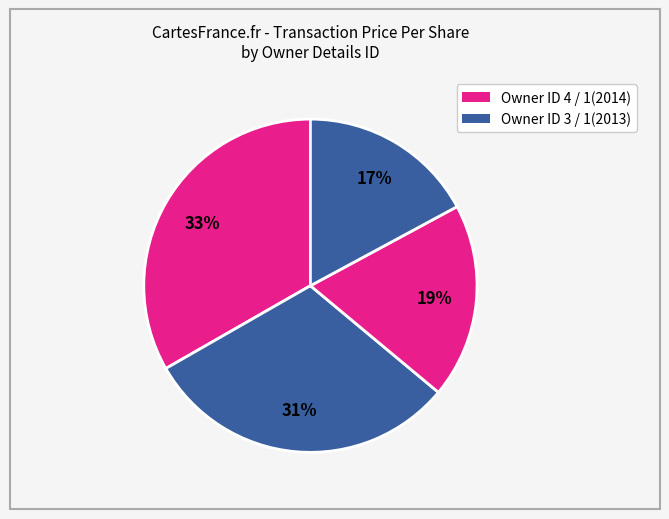

How many segments does this pie chart have?

4